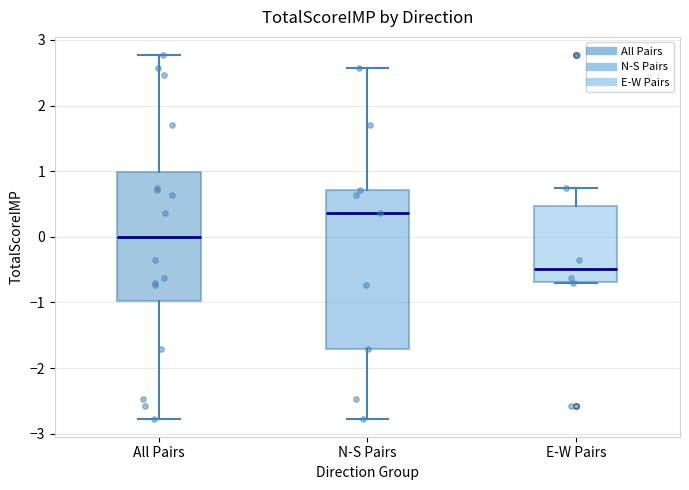

Comparing the boxes themselves (not the whiskers), which one is the tallest?

N-S Pairs